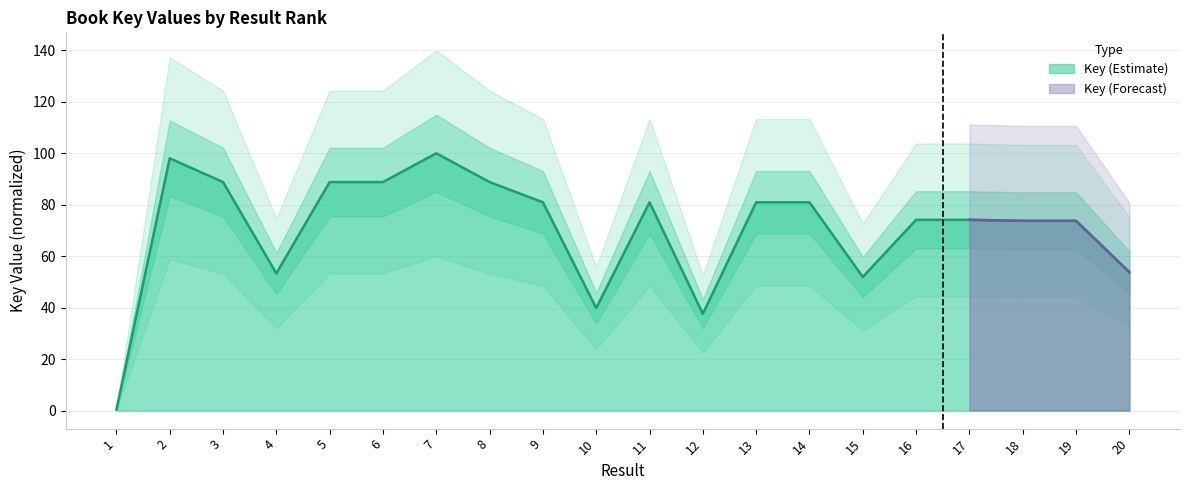

What is the greatest value displayed?

100.0